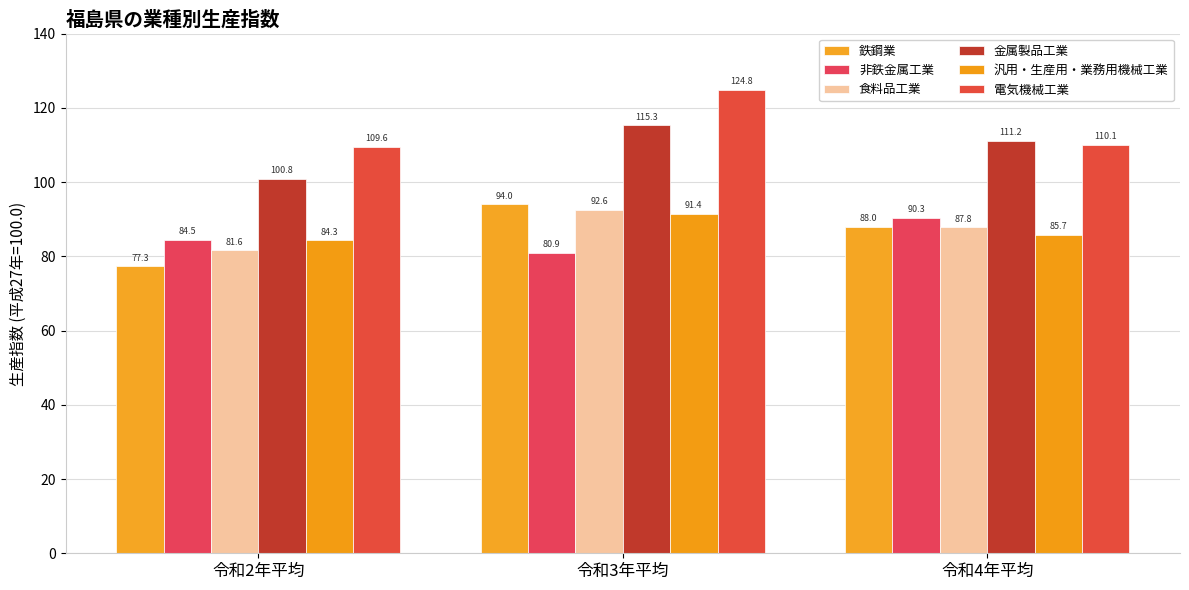

Between 令和3年平均 and 令和4年平均, which is larger?

令和3年平均